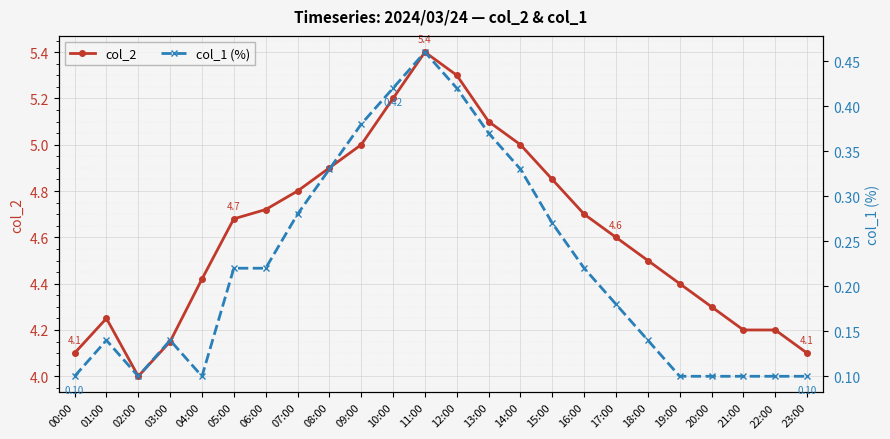

Is the value of col_1 at 16:00 greater than the value of col_2 at 00:00?

No